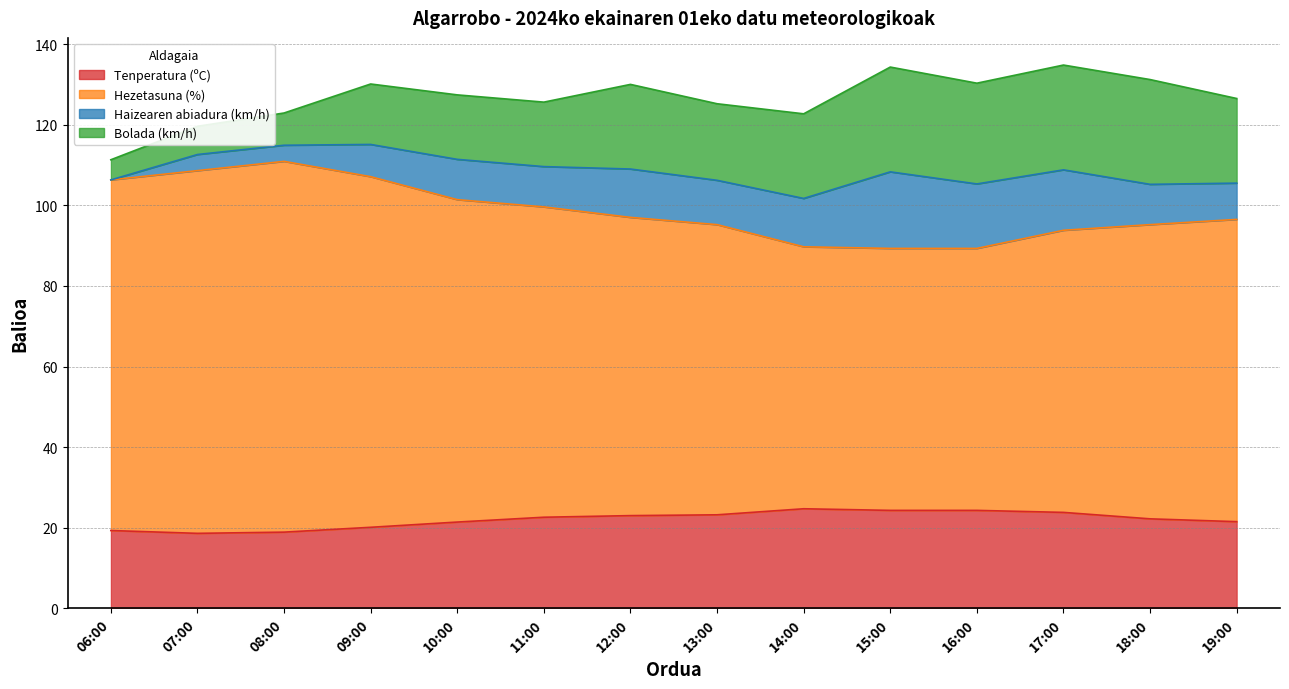

The value of Hezetasuna (%) at 15:00 is 126.5. True or false?

False